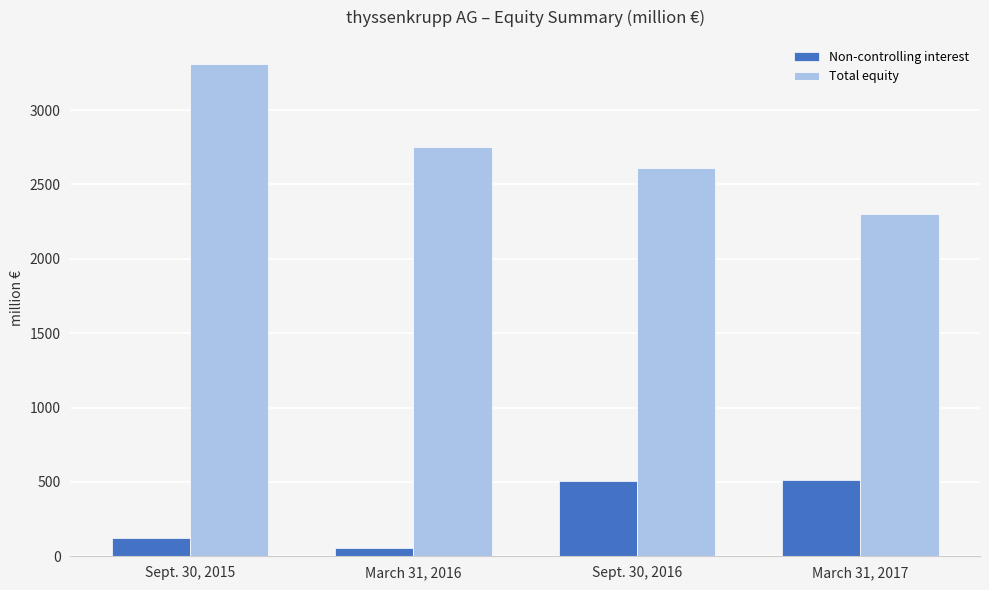

What is the label of the 2nd bar from the right?

Sept. 30, 2016